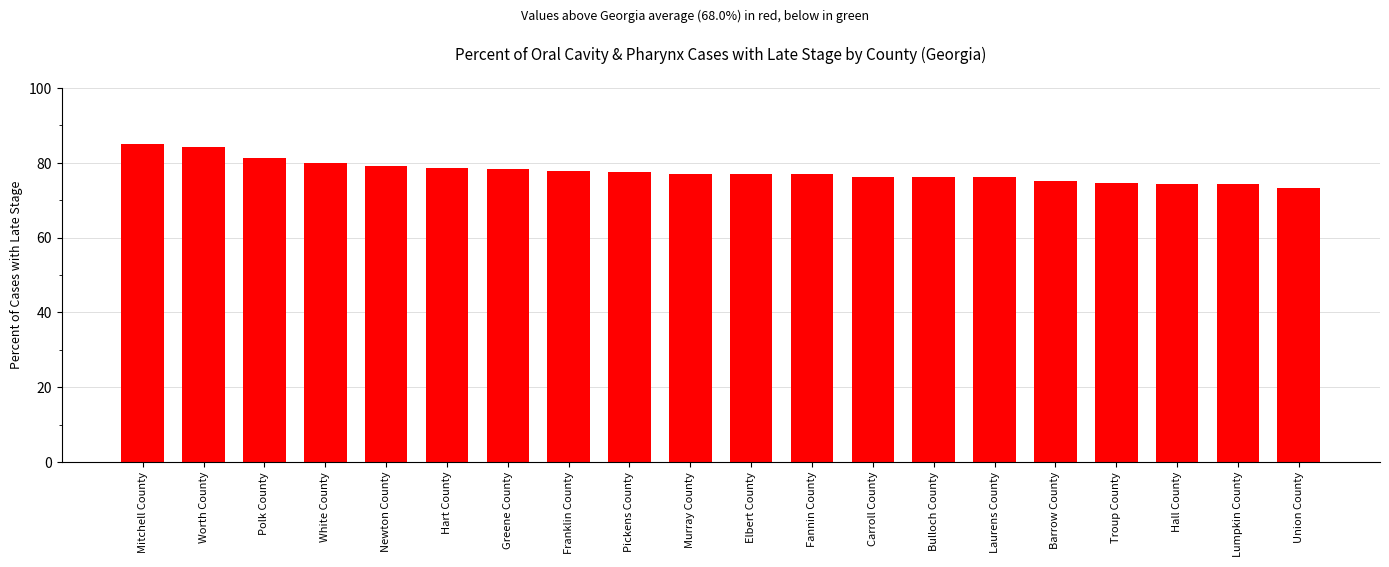

How many categories are shown in the chart?

20